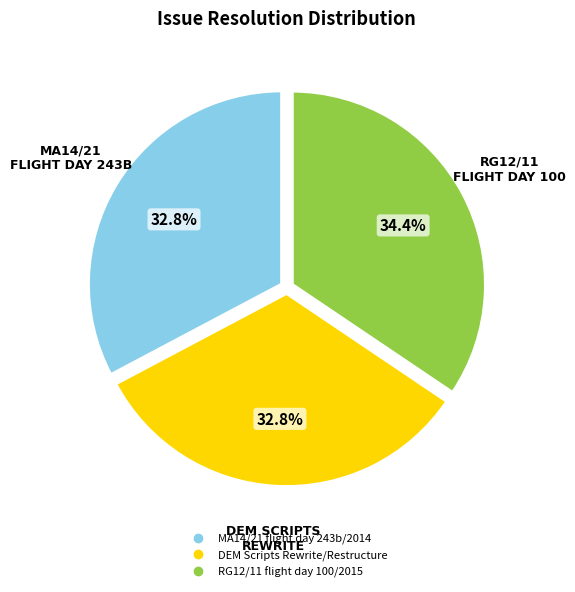

To the nearest percent, what is the combined percentage of RG12/11 flight day 100/2015 and MA14/21 flight day 243b/2014?

67%